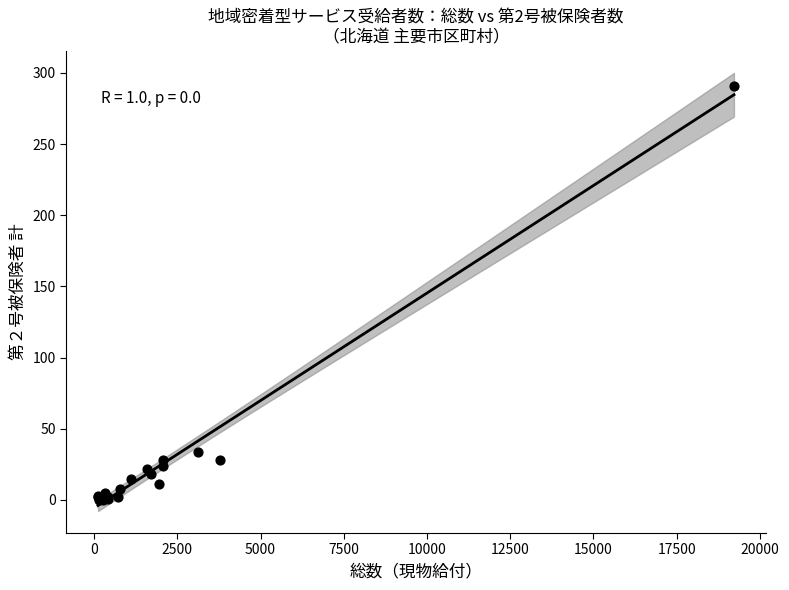

What Y value in the scatter plot is closest to 145?

34